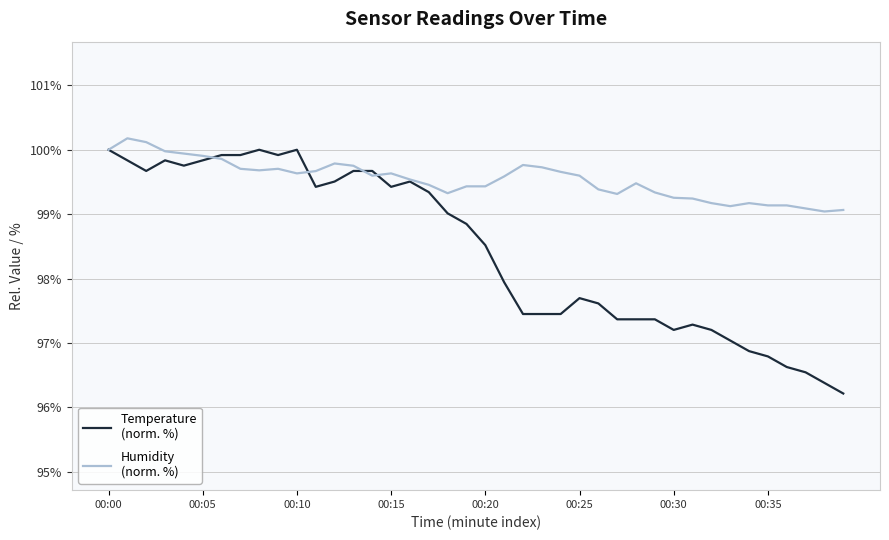

How many lines are shown in the chart?

2